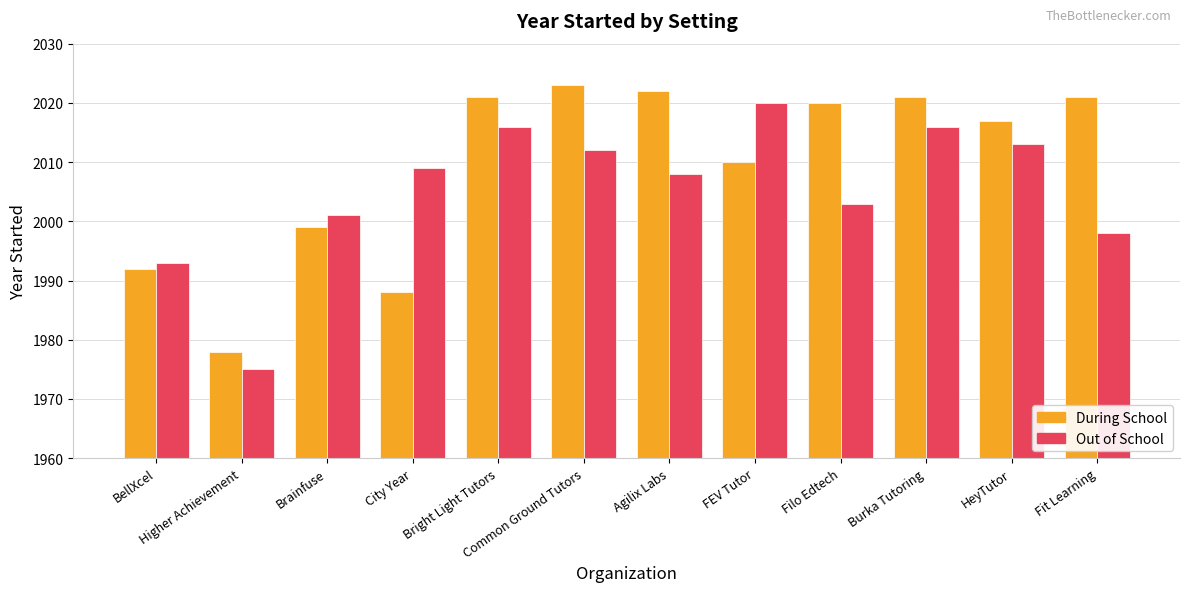

Is it true that Out of School equals 2016 at Burka Tutoring?

True